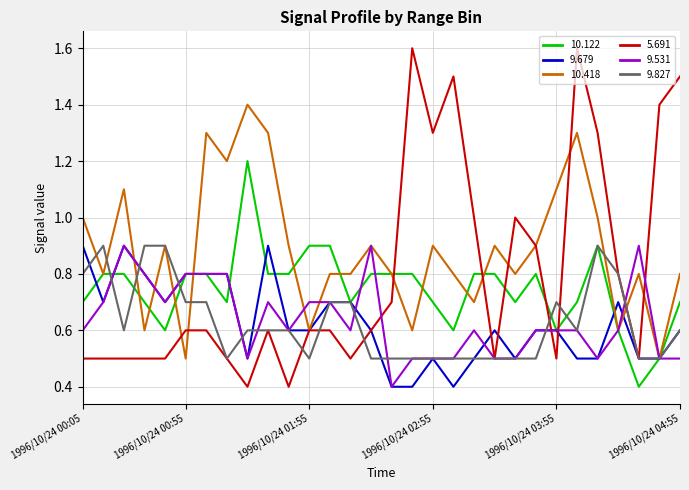

Which series has the widest spread of values?

5.691